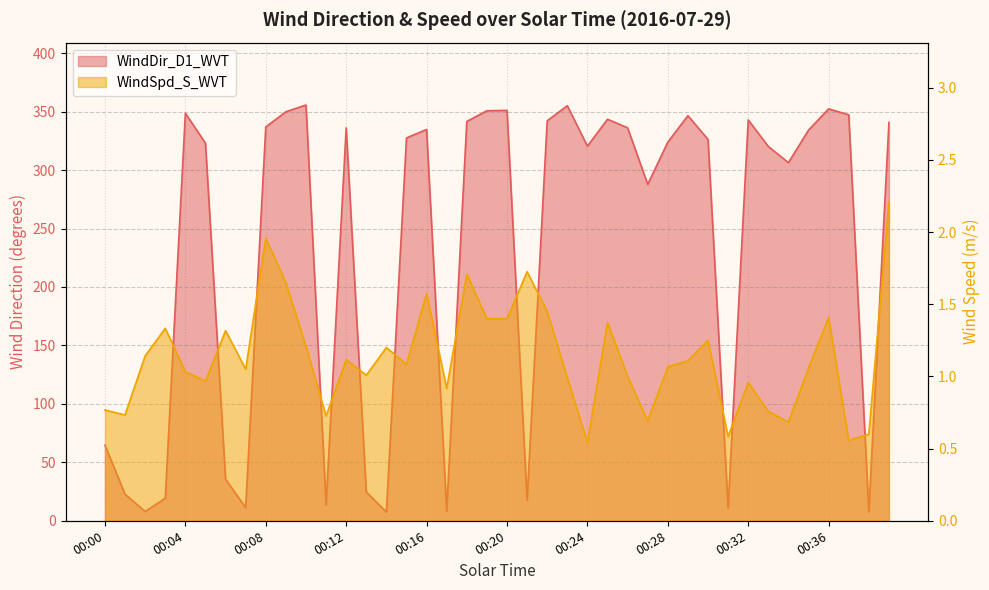

What is the difference between the WindSpd_S_WVT values at 00:29 and 00:36?

0.3